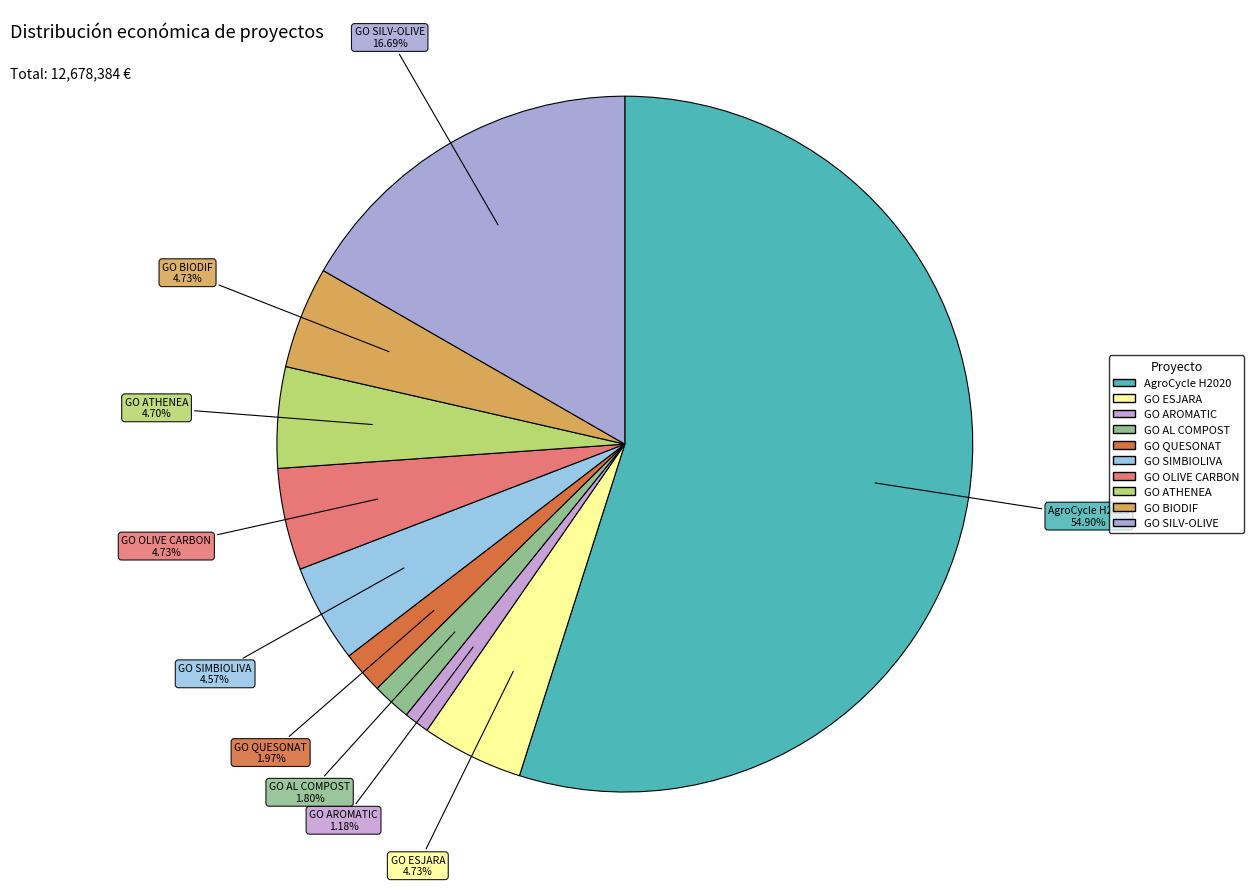

To the nearest percent, what portion does GO AL COMPOST represent?

2%